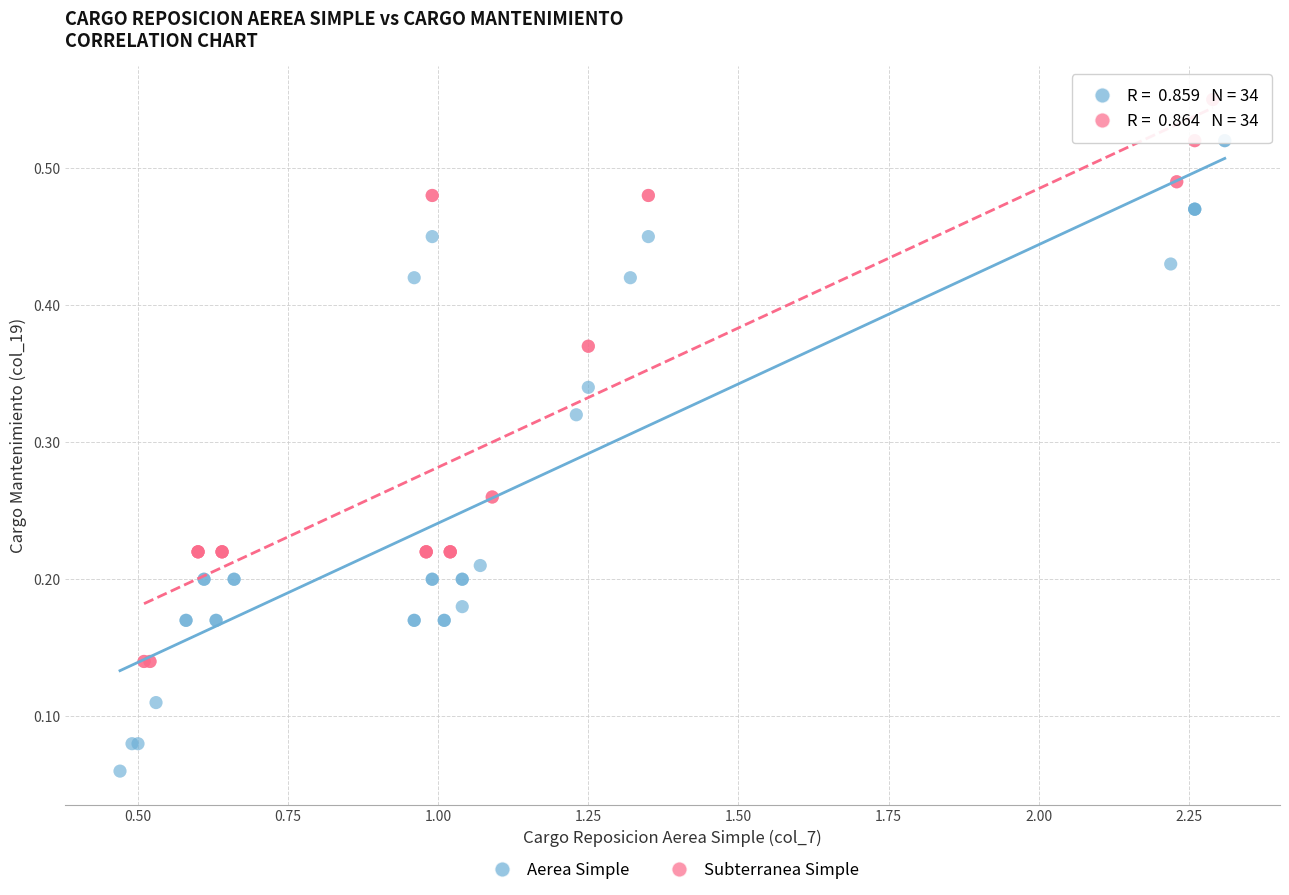

Which series has the widest spread of Y values?

Aerea Simple